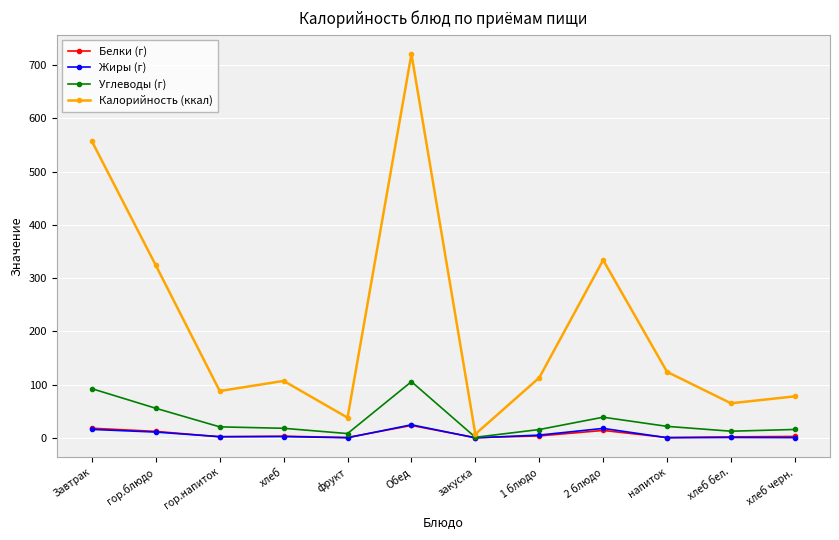

True or false: Жиры (г) has more than 0 points higher than both neighbors.

True